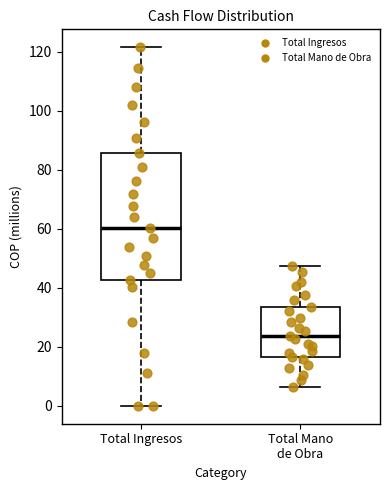

Reading left to right, transcribe this box plot: for each box, give where its median line is, the range the box spans, and where its two whiskers end, as read against the y-axis. The values are not printed on the chart, so give them approximately, as read against the axis.

Total Ingresos: median 60, box 42 to 86, whiskers 0 to 122
Total Mano de Obra: median 24, box 16 to 34, whiskers 6 to 48